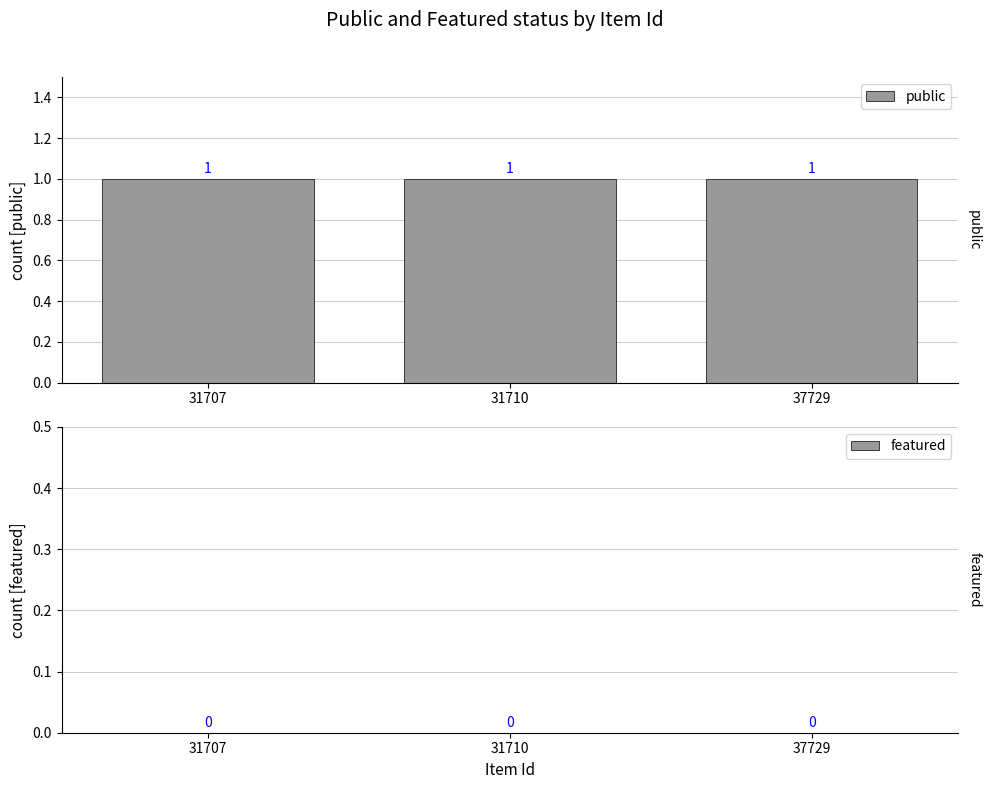

Is the value of public at 31707 greater than the value of featured at 37729?

Yes